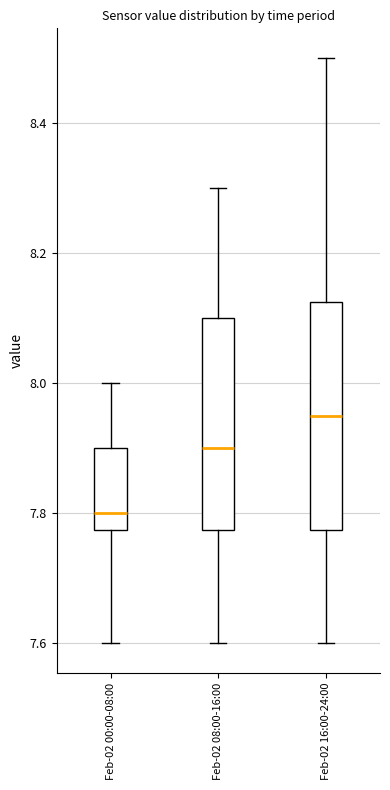

Which box is the tallest, from its lower edge to its upper edge?

Feb-02 16:00-24:00